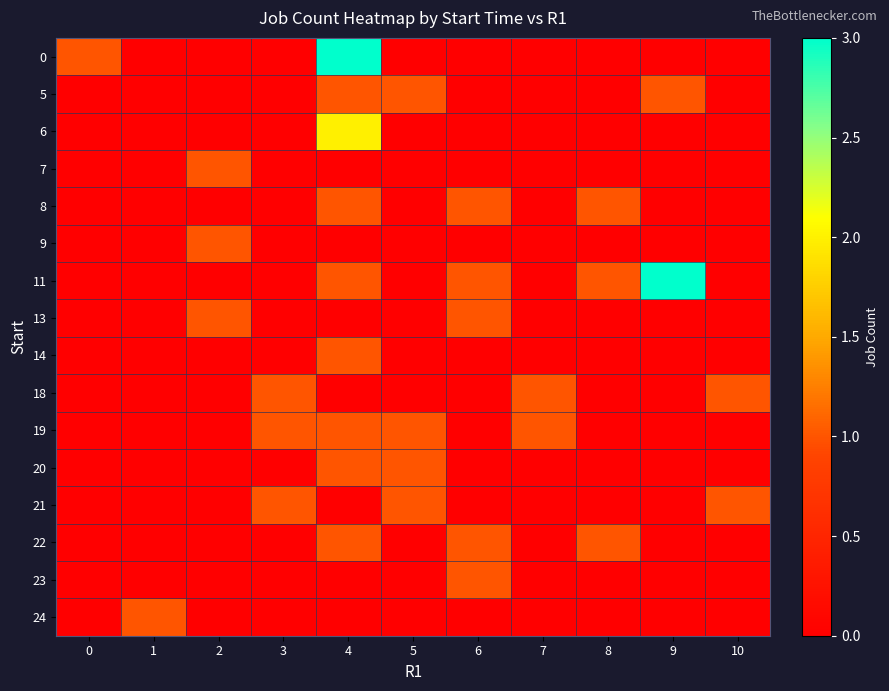

How many categories are shown in the chart?

11